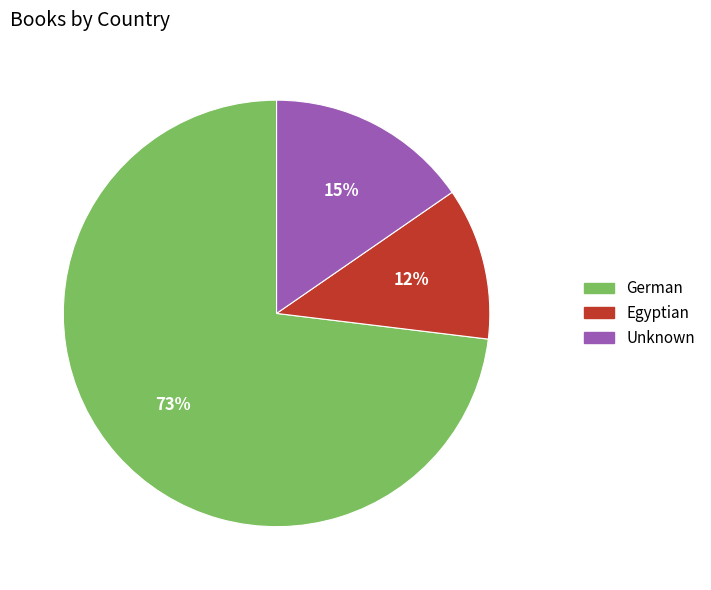

Rank the categories by value from highest to lowest.

German, Unknown, Egyptian